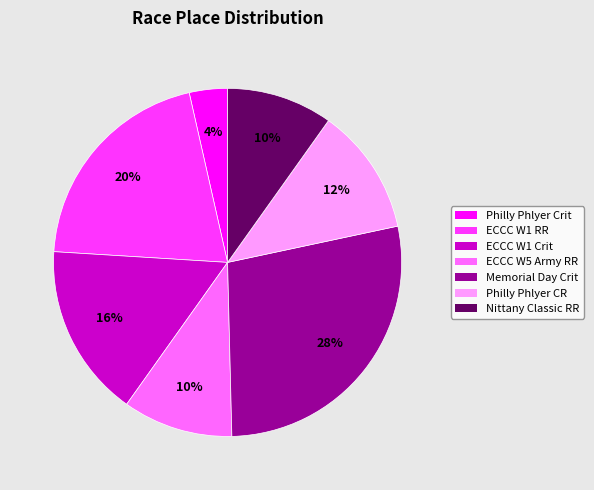

How many segments does this pie chart have?

7